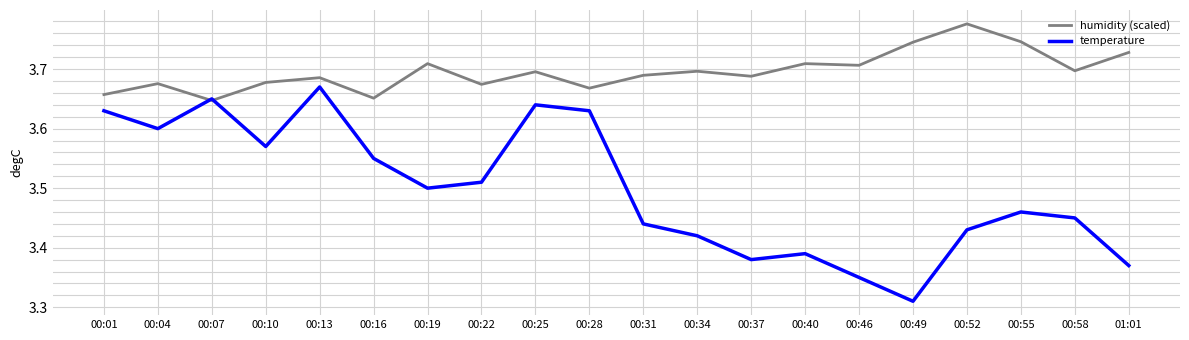

The temperature series shows 5.0 at 00:01. True or false?

False